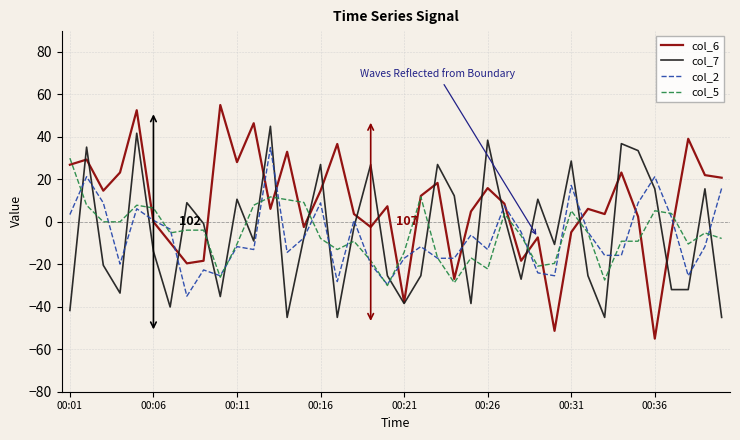

Which series has the largest range (max minus min)?

col_6